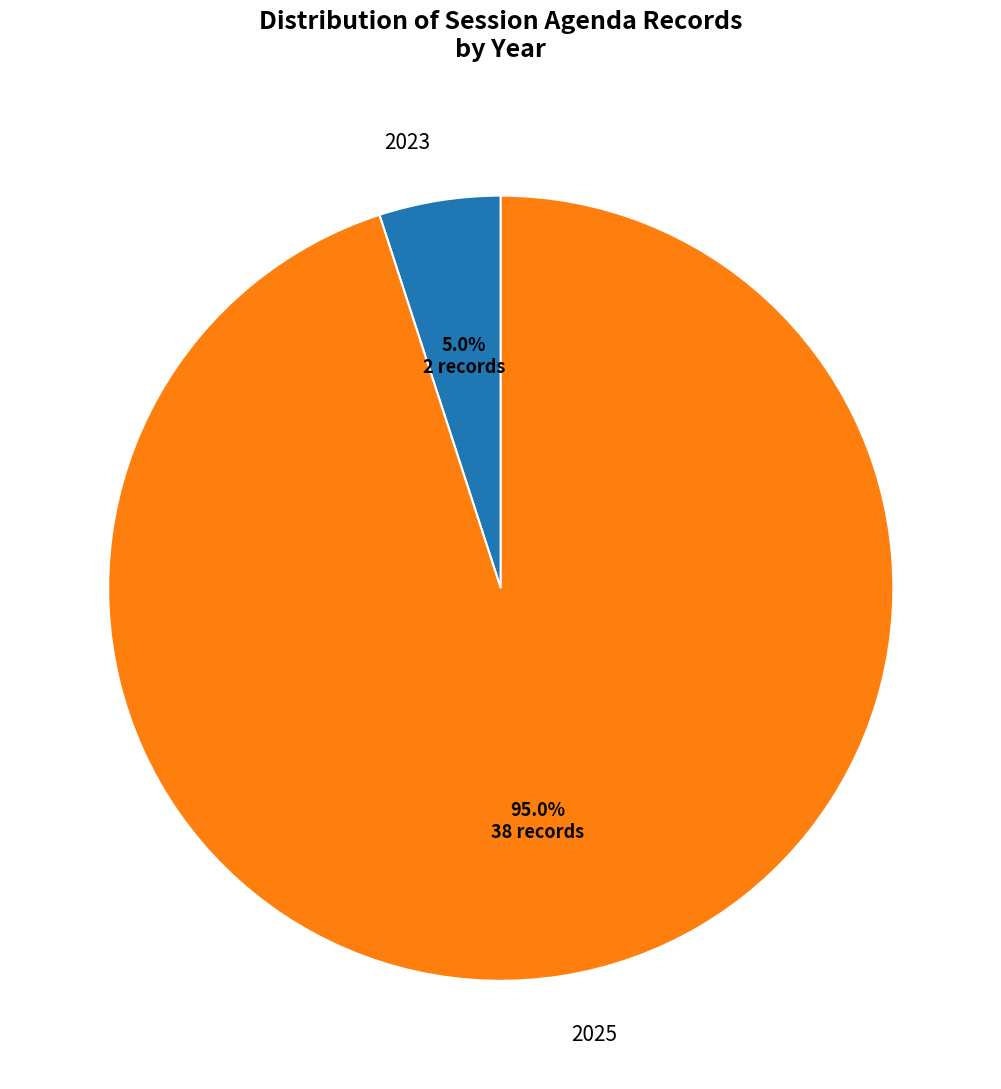

Is the sum of 2023 and 2025 greater than half?

Yes